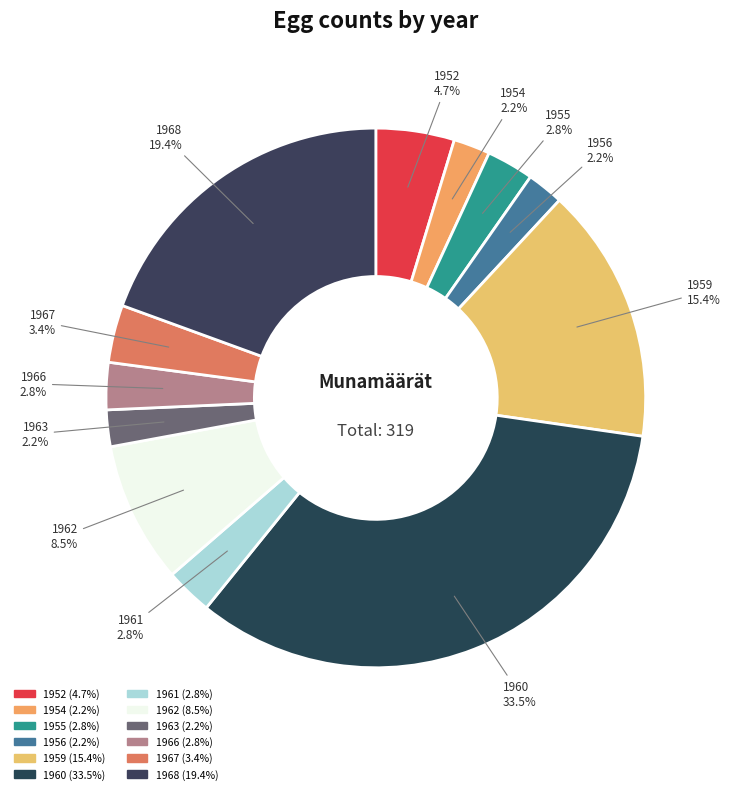

Is it true that 1960 is 22% of the pie?

False